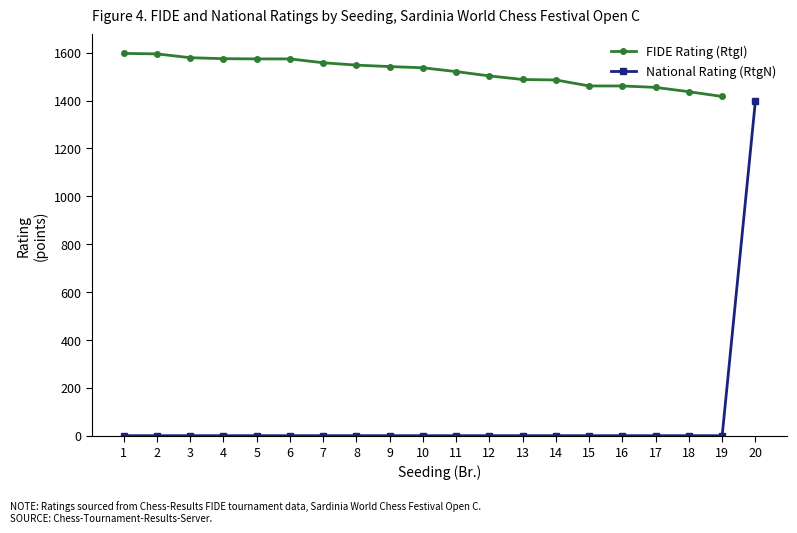

What is the difference between the highest and lowest values at 10?

1537.0